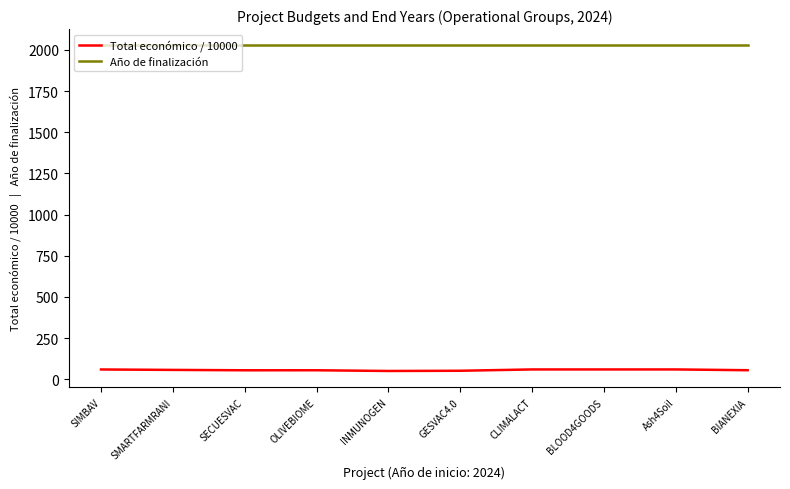

Count the number of data series in this chart.

2